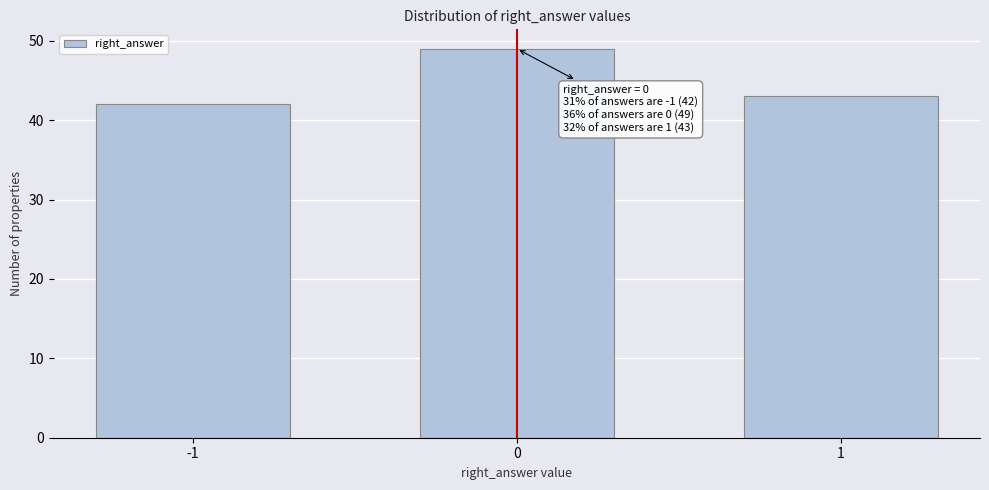

Reading right to left, transcribe all the data shown in this chart.

1=43	0=49	-1=42